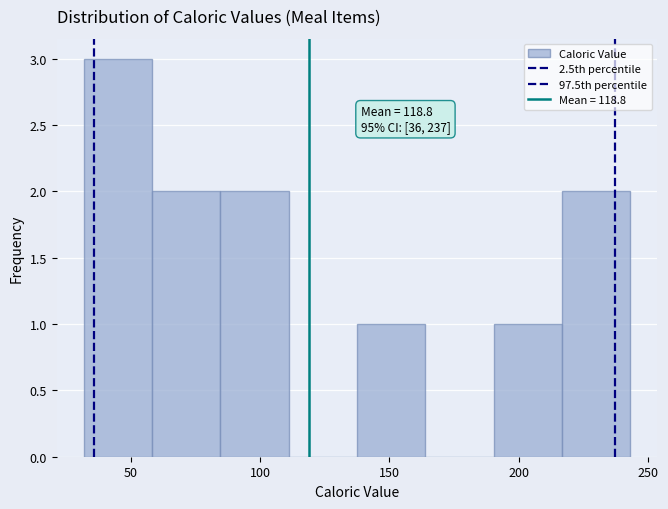

Over which range of the x-axis is the bar tallest?

30 to 60